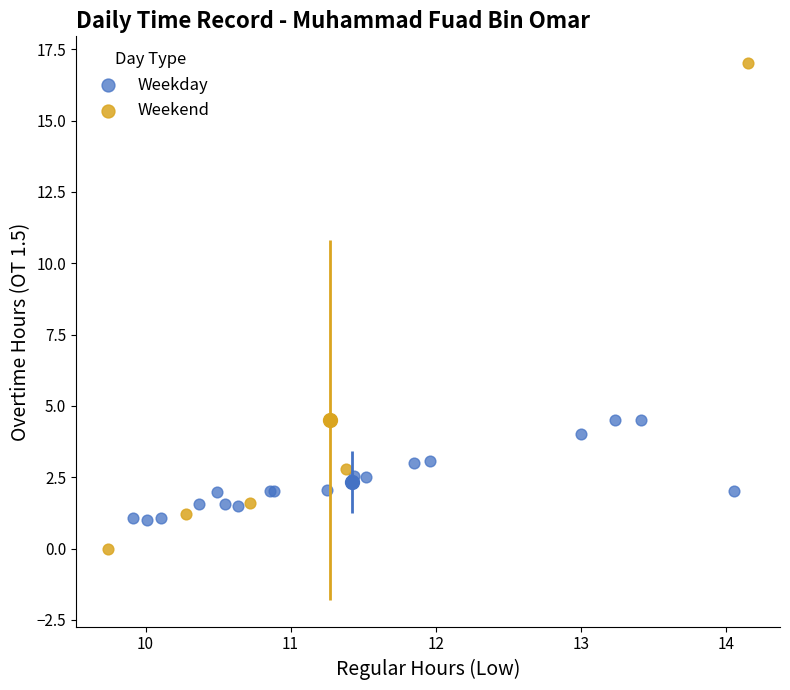

Which series has the widest spread of Y values?

Weekend